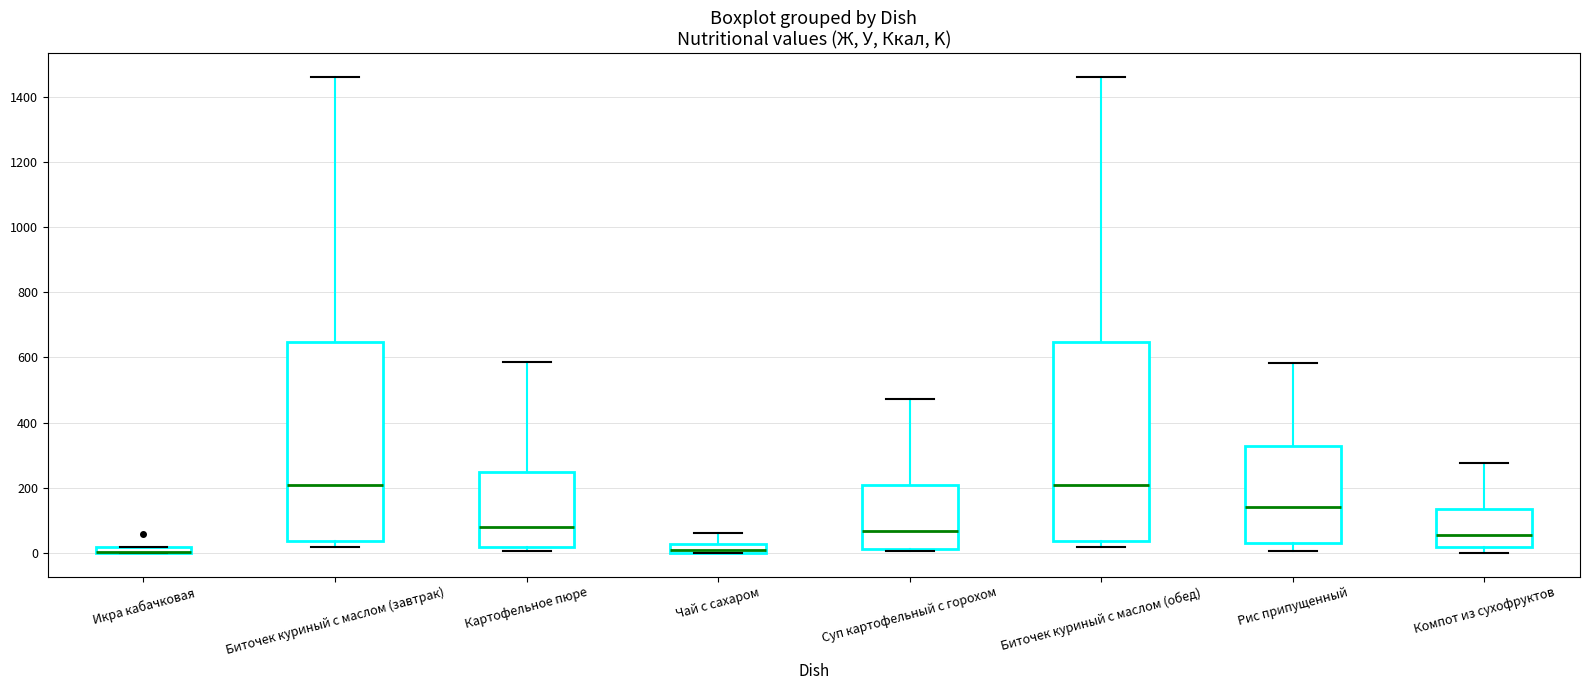

Where is the upper edge of the box for Картофельное пюре on the y-axis? The values are not printed on the chart, so give them approximately, as read against the axis.

240